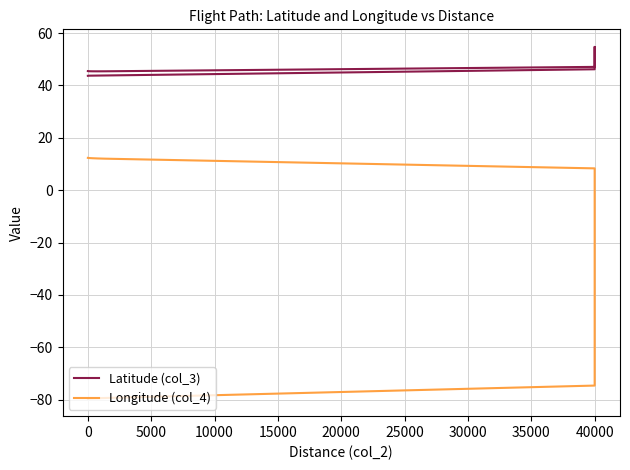

What is the minimum value for Longitude (col_4)?

-79.6